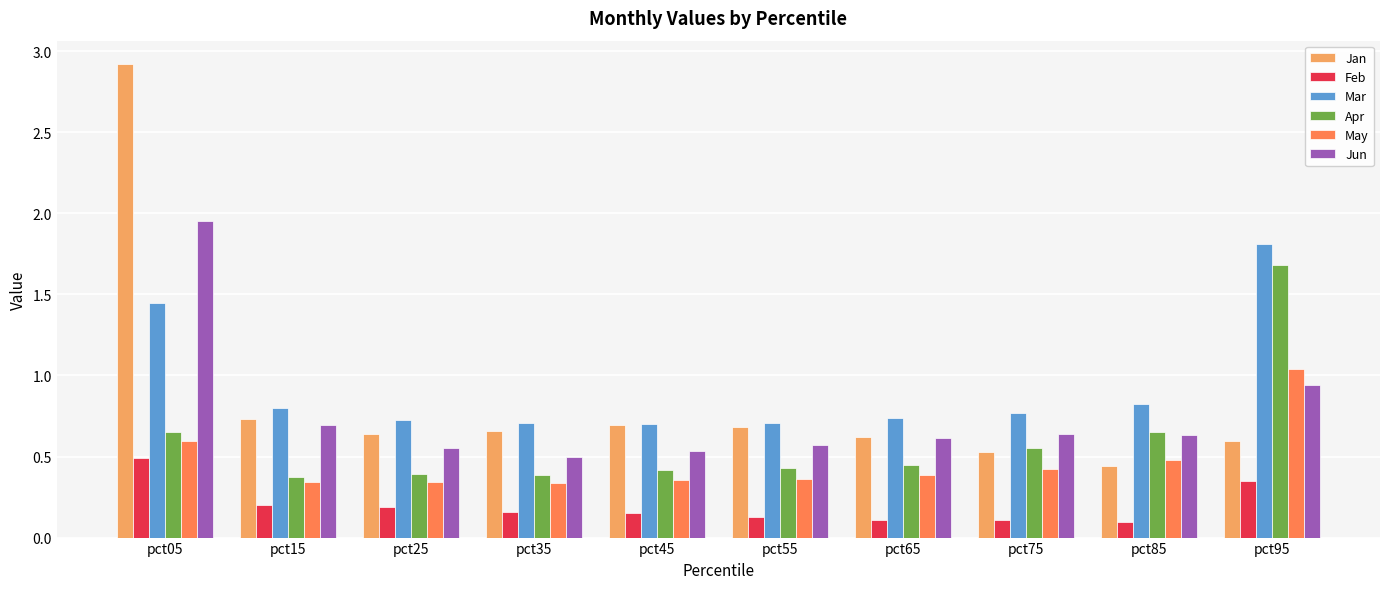

What is the difference between the maximum and second lowest values in the Mar series?

1.1